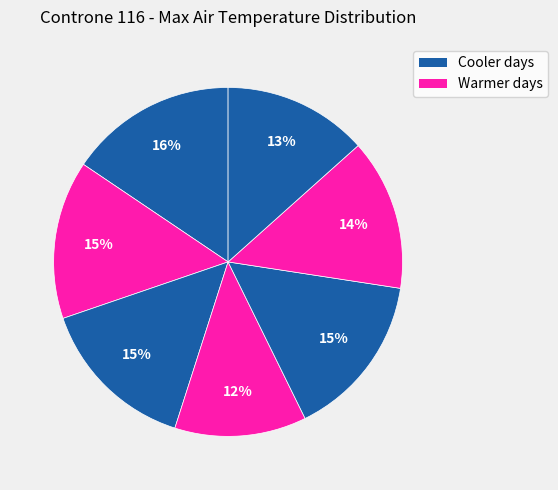

Count the number of slices in the pie.

7